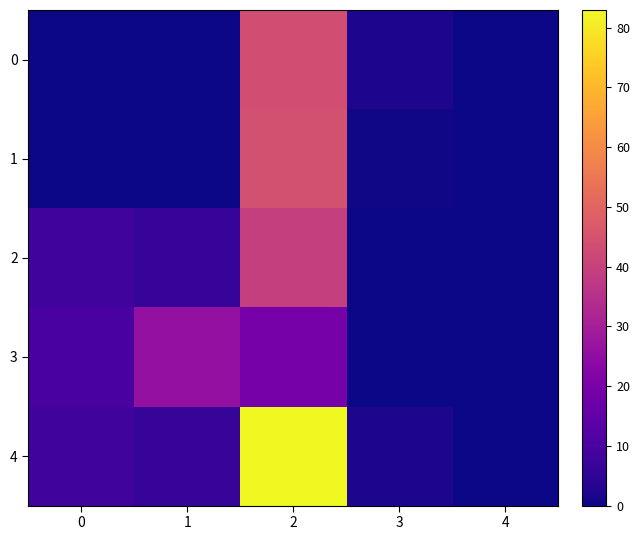

Between 1 and 2, which series saw the biggest shift?

4